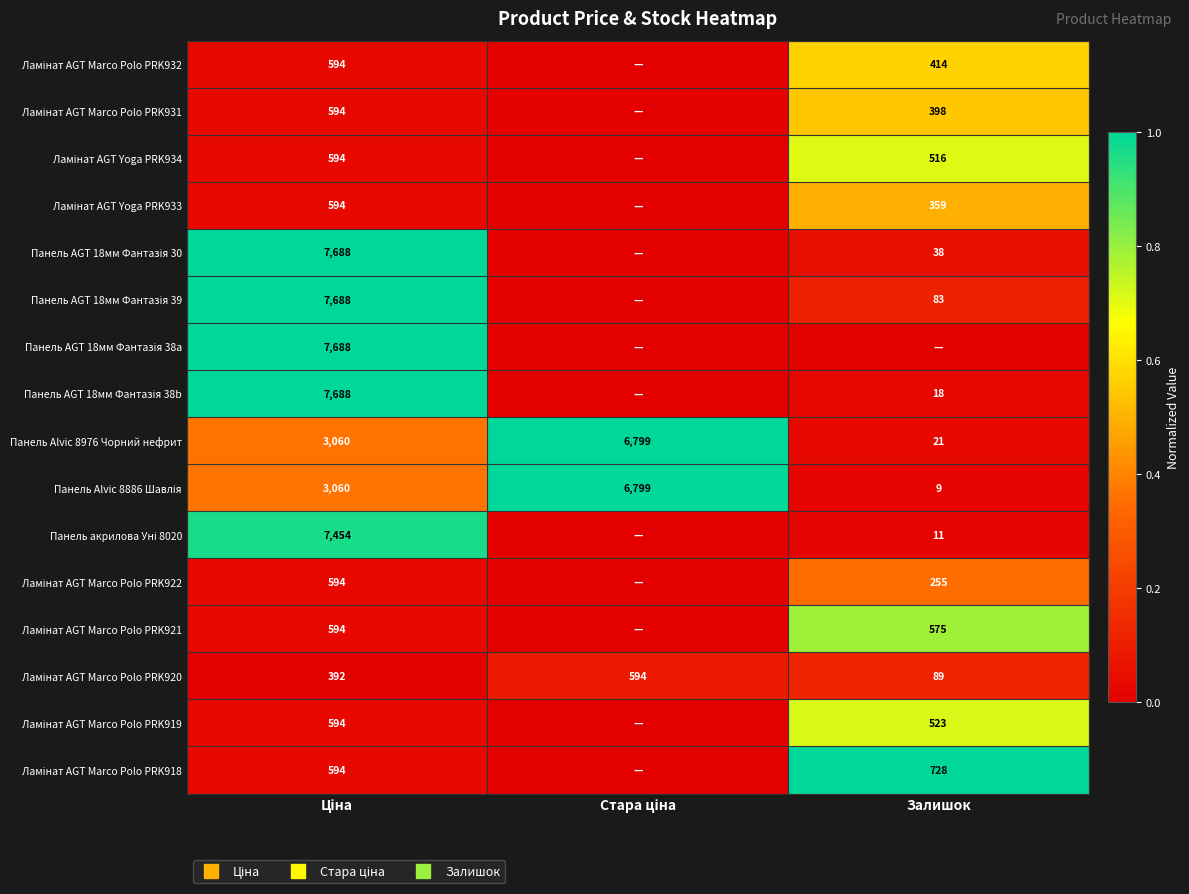

Rank the series at Стара ціна from highest to lowest value.

Панель Alvic 8976 Чорний нефрит, Панель Alvic 8886 Шавлія, Ламінат AGT Marco Polo PRK920, Ламінат AGT Marco Polo PRK932, Ламінат AGT Marco Polo PRK931, Ламінат AGT Yoga PRK934, Ламінат AGT Yoga PRK933, Панель AGT 18мм Фантазія 30, Панель AGT 18мм Фантазія 39, Панель AGT 18мм Фантазія 38a, Панель AGT 18мм Фантазія 38b, Панель акрилова Уні 8020, Ламінат AGT Marco Polo PRK922, Ламінат AGT Marco Polo PRK921, Ламінат AGT Marco Polo PRK919, Ламінат AGT Marco Polo PRK918